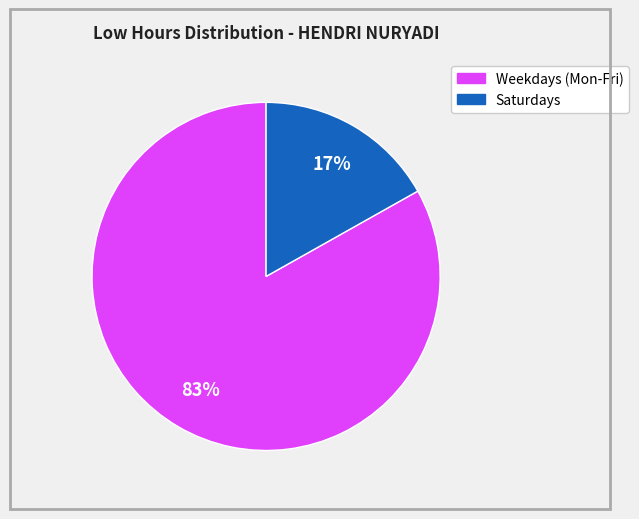

To the nearest percent, what is the average slice percentage?

50%